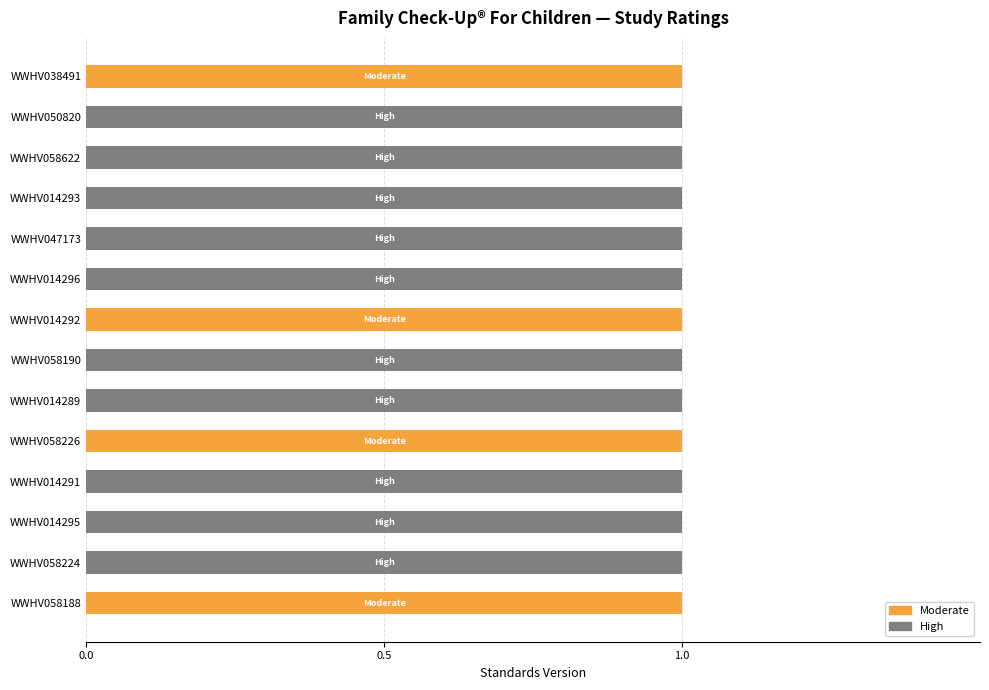

Is it true that Moderate equals 0 at WWHV014296?

True